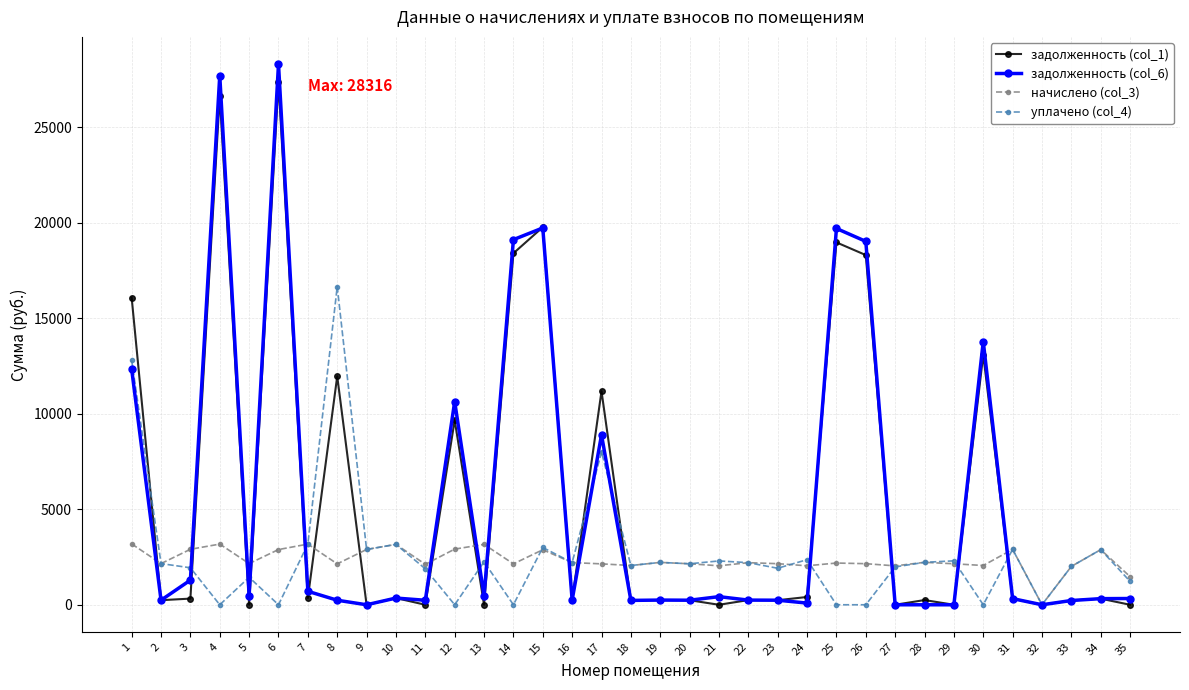

What is the difference between the задолженность (col_1) values at 22 and 19?

1.6